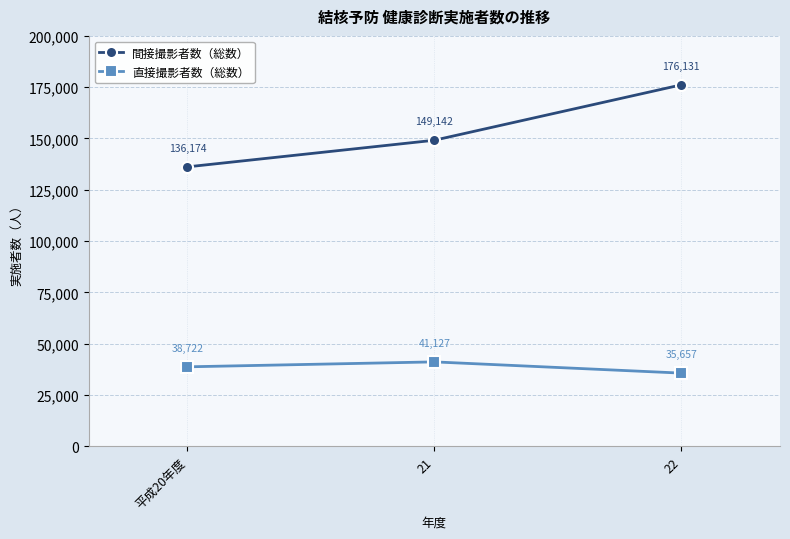

Rank the series by their average value, from highest to lowest.

間接撮影者数（総数）, 直接撮影者数（総数）